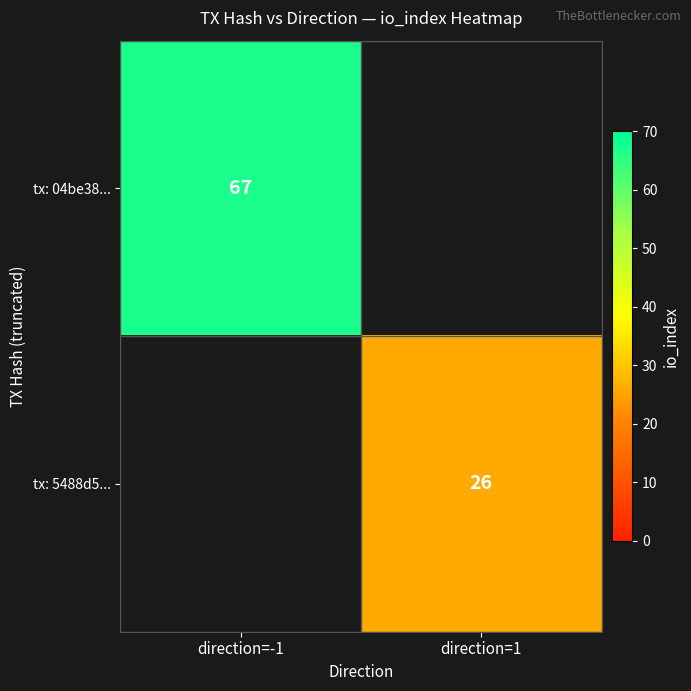

The tx: 04be38... series shows 119 at direction=-1. True or false?

False